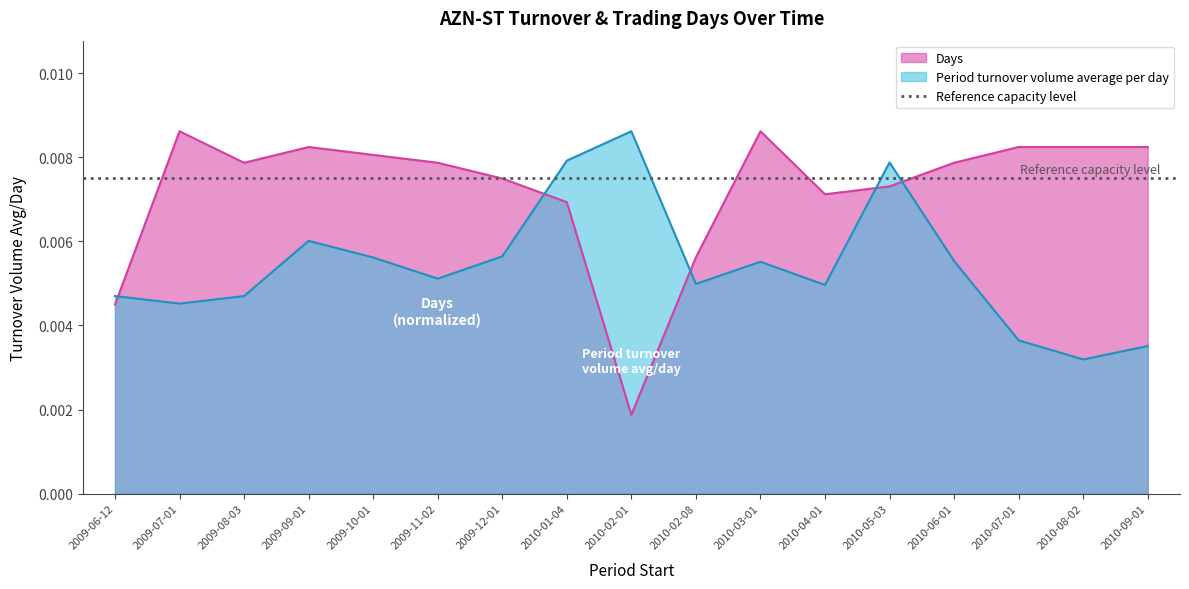

Which category has the lowest value in the Days series?

2010-02-01